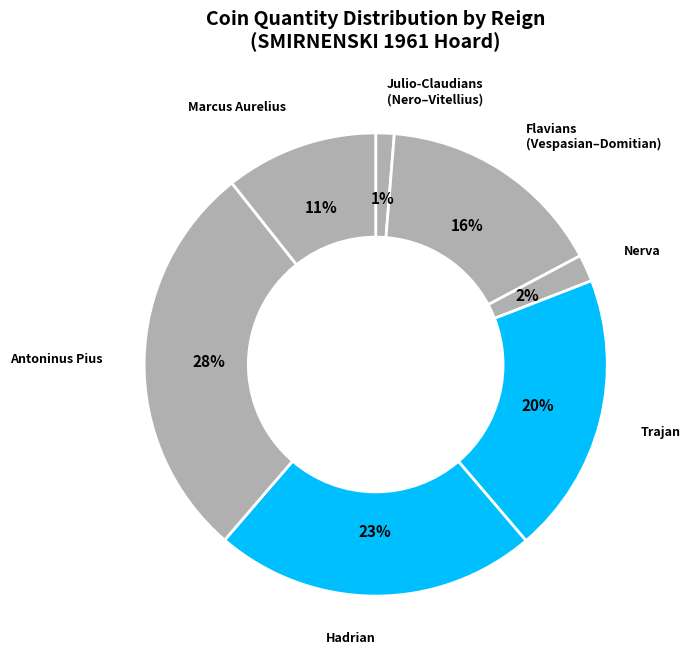

To the nearest percent, what percentage of the pie is Antoninus Pius?

28%